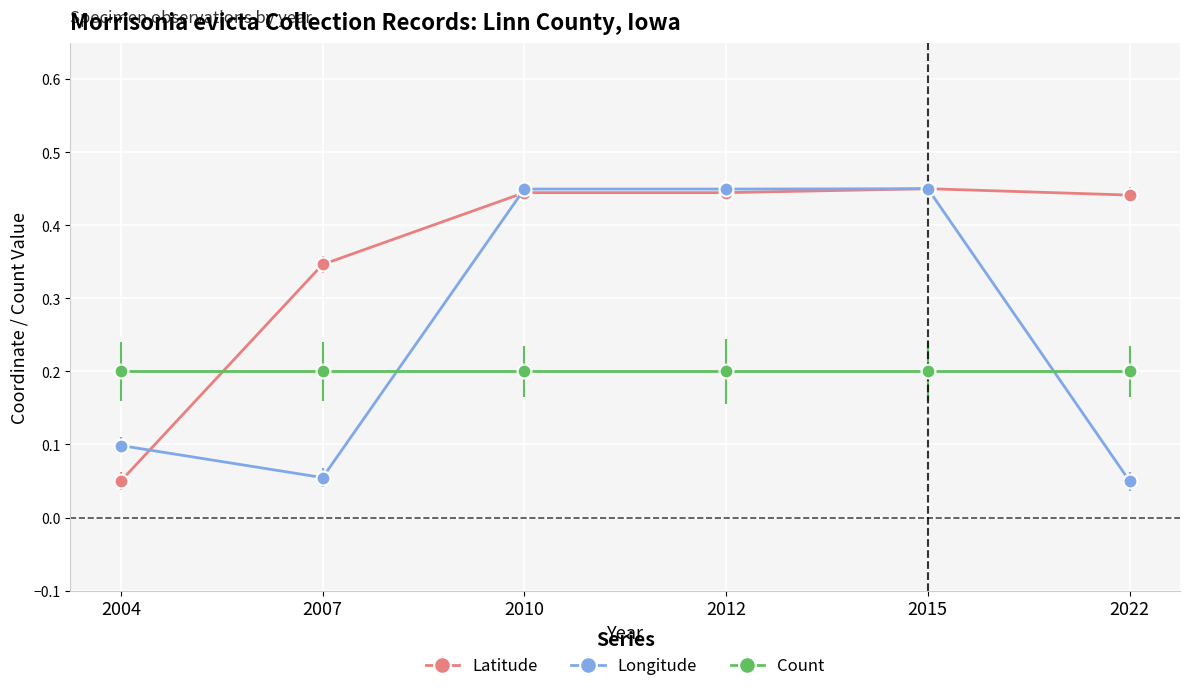

Where is Latitude nearest to the value 0?

2004